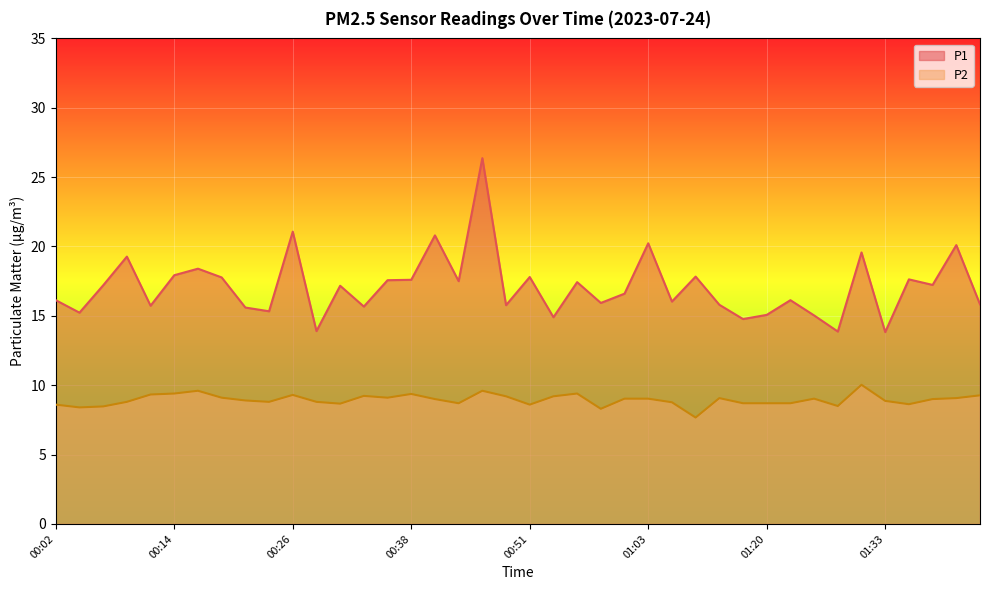

Which category has the lowest value across all series?

01:08